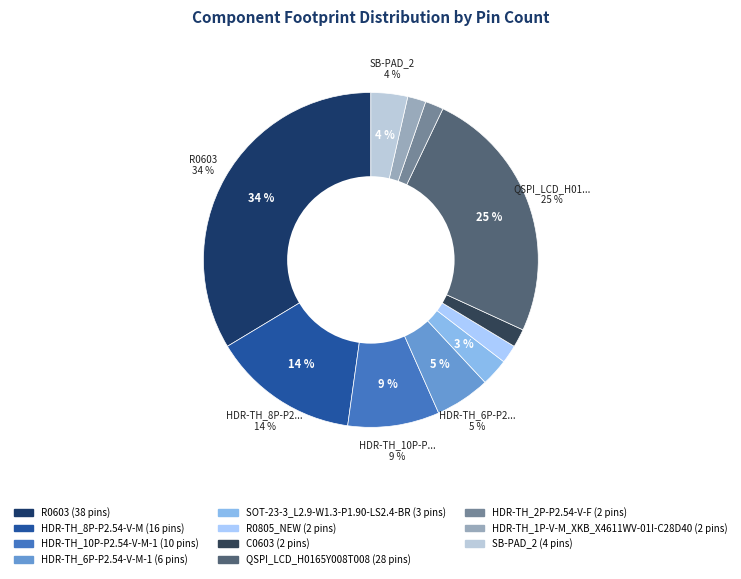

The HDR-TH_6P-P2.54-V-M-1 slice represents 11% of the pie. True or false?

False